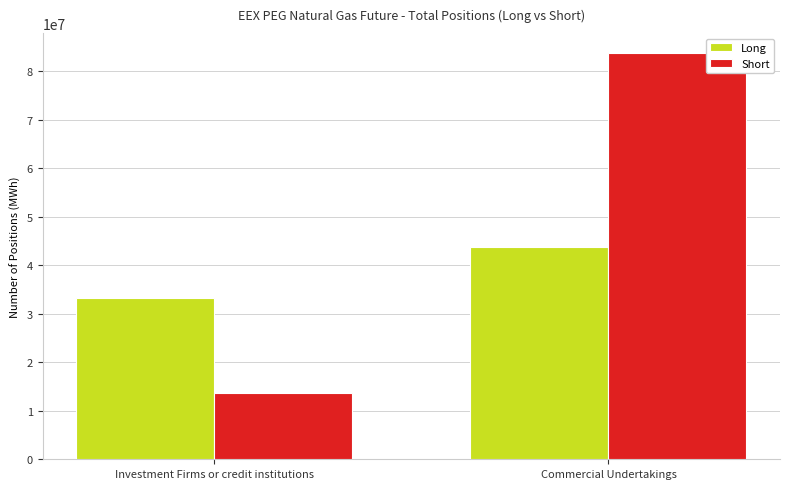

At Commercial Undertakings, list the series in order from smallest to largest.

Long, Short